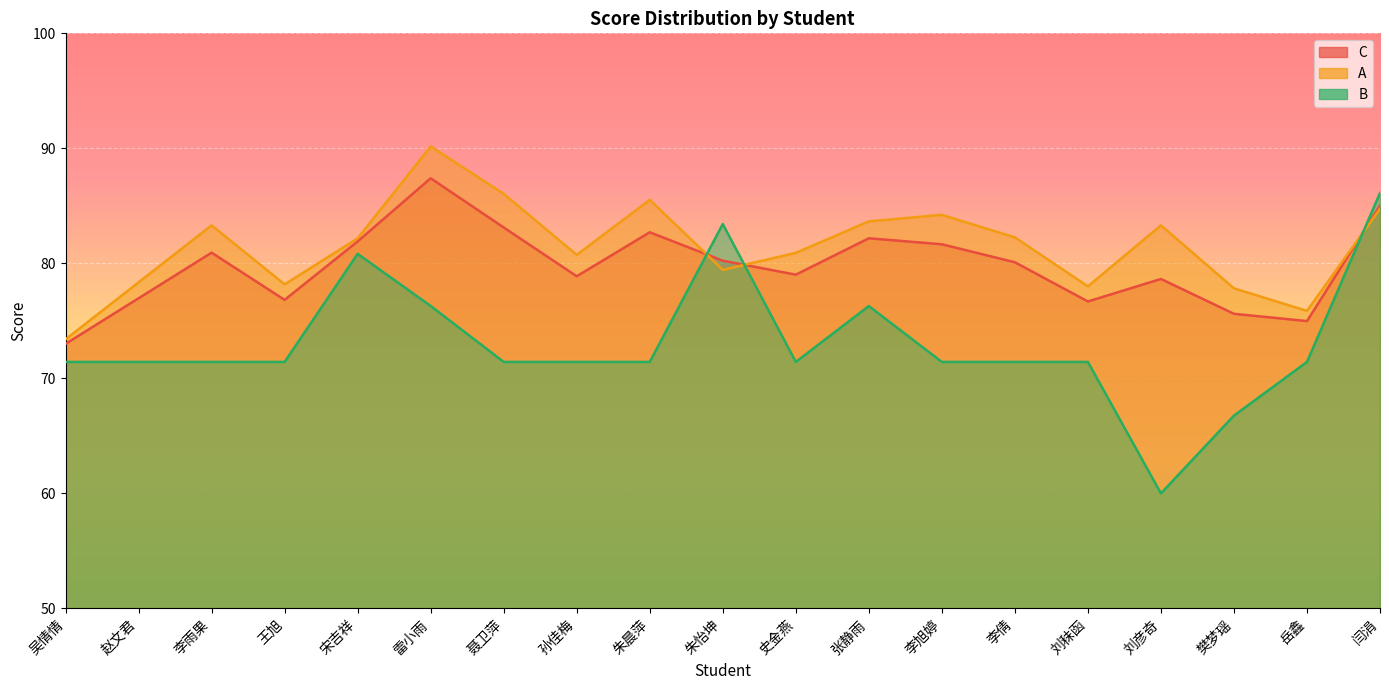

Rank the categories by C value from lowest to highest.

吴情情, 岳鑫, 樊梦瑶, 刘秣函, 王旭, 赵文君, 刘彦奇, 孙佳梅, 史金燕, 李倩, 朱怡坤, 李雨果, 李旭婷, 宋吉祥, 张静雨, 朱晨萍, 聂卫萍, 闫涓, 雷小雨